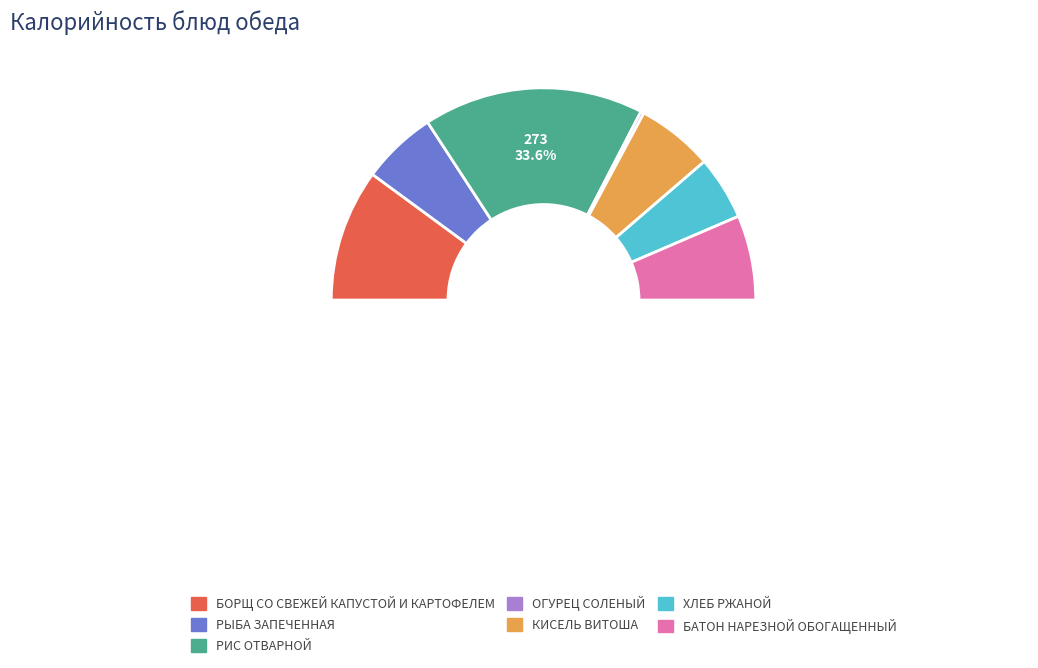

Which has a higher value, РЫБА ЗАПЕЧЕННАЯ or КИСЕЛЬ ВИТОША?

КИСЕЛЬ ВИТОША